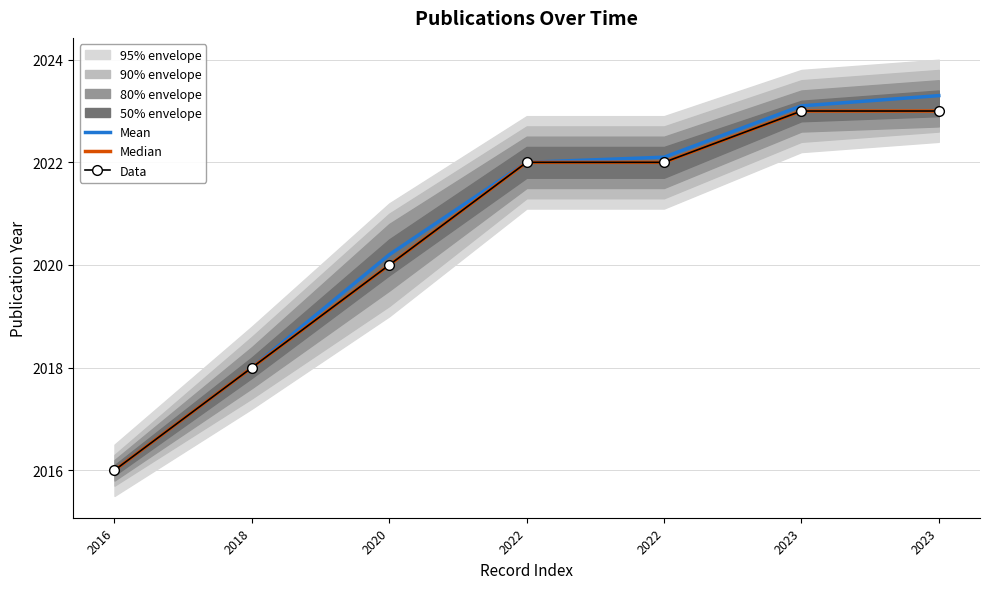

What value does the Median series have at 2016?

2016.0